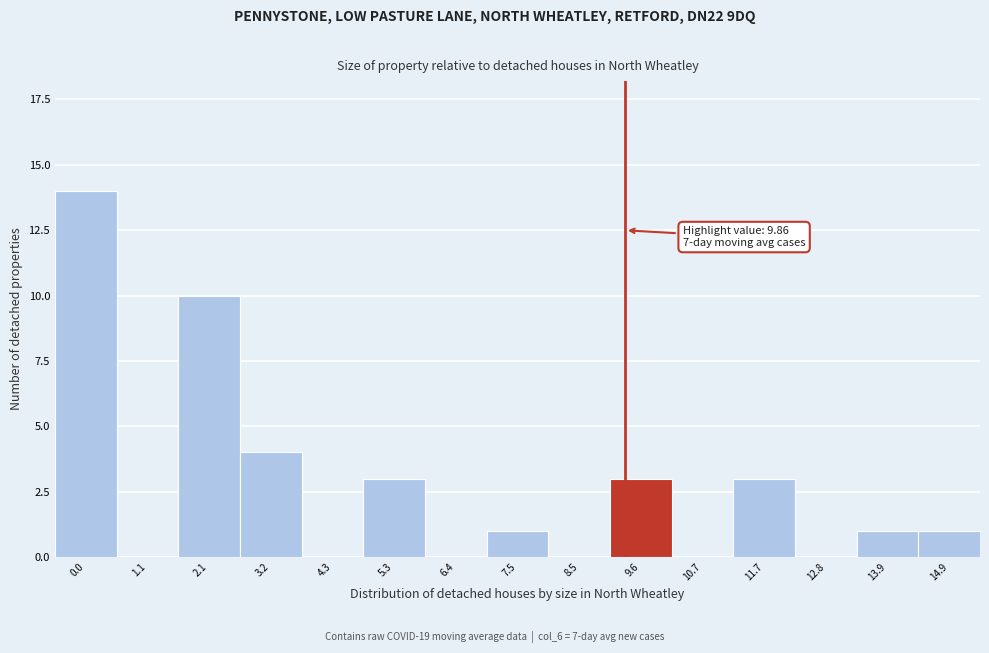

Reading right to left, transcribe all the data shown in this chart.

14.9=1	13.9=1	12.8=0	11.7=3	10.7=0	9.6=3	8.5=0	7.5=1	6.4=0	5.3=3	4.3=0	3.2=4	2.1=10	1.1=0	0.0=14